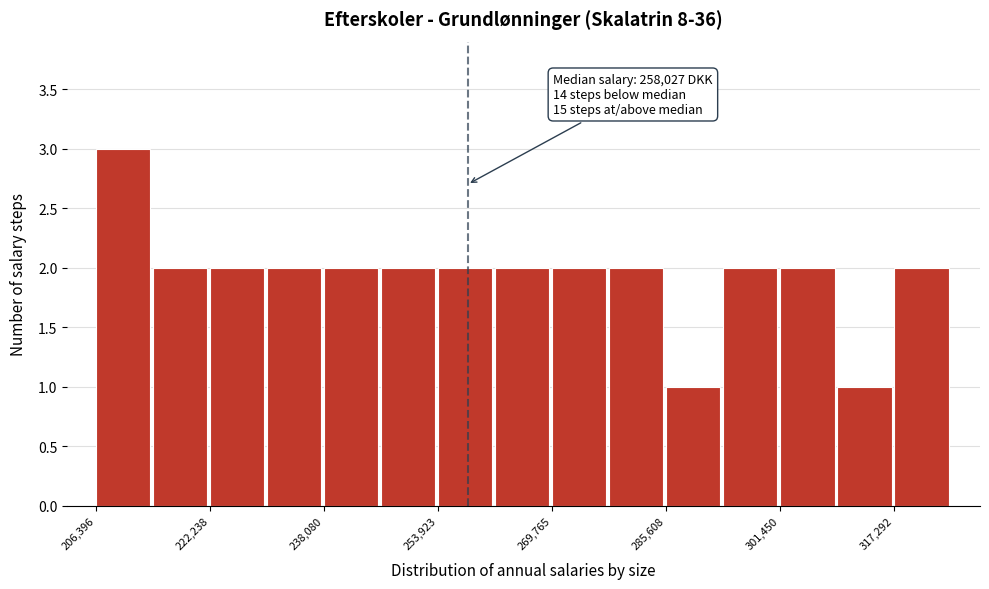

Around what value on the x-axis is the tallest bar? Give the approximate position of its centre, as read against the axis.

210000